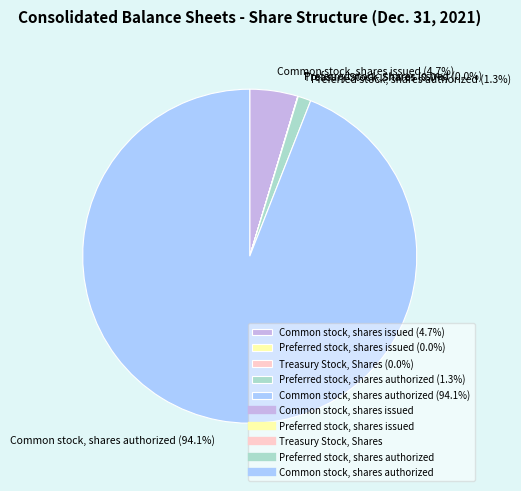

What is the largest slice in the pie chart?

Common stock, shares authorized